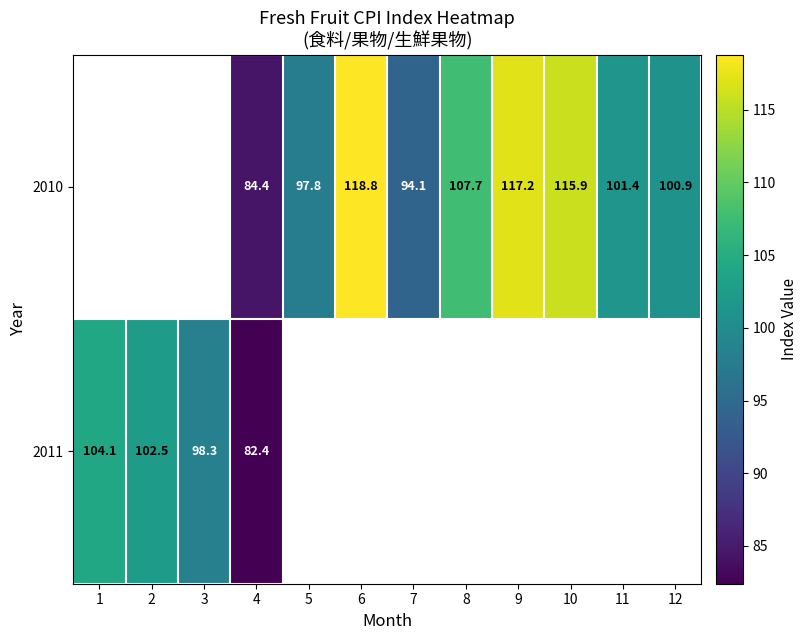

What is the maximum value shown in the chart?

118.8